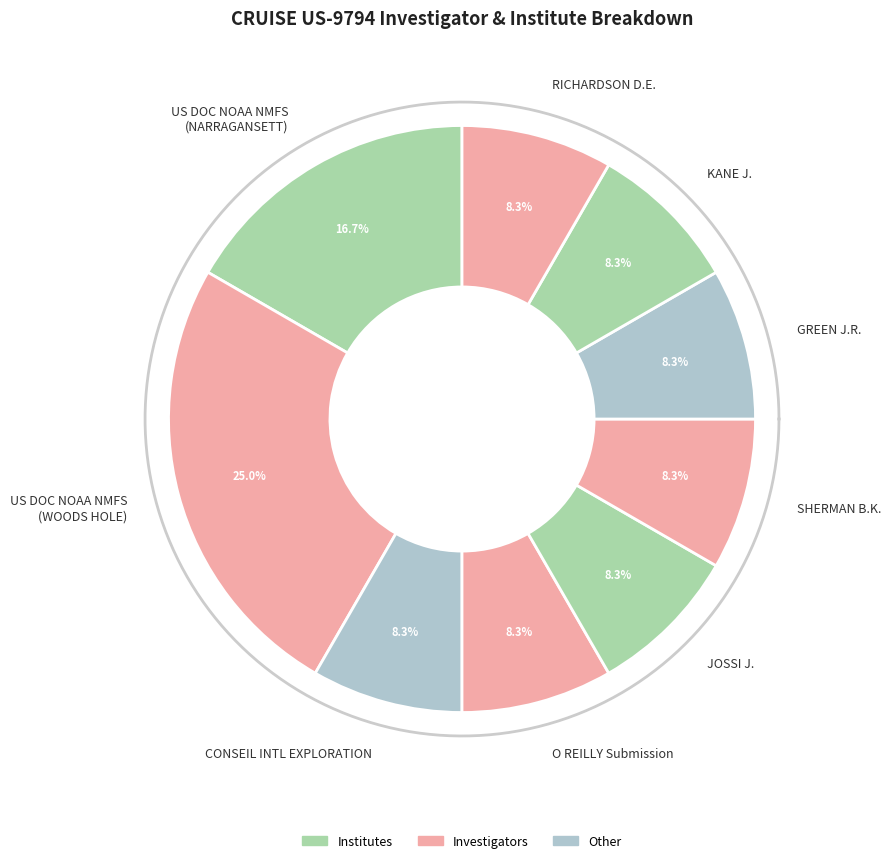

True or false: COUNSEIL INTERNATIONAL POUR L'EXPLORATION accounts for 1% of the total.

False